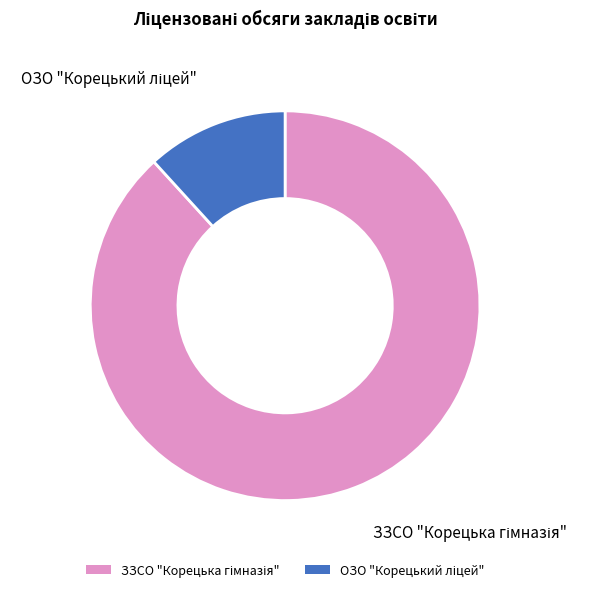

Is there a majority slice in this chart?

Yes